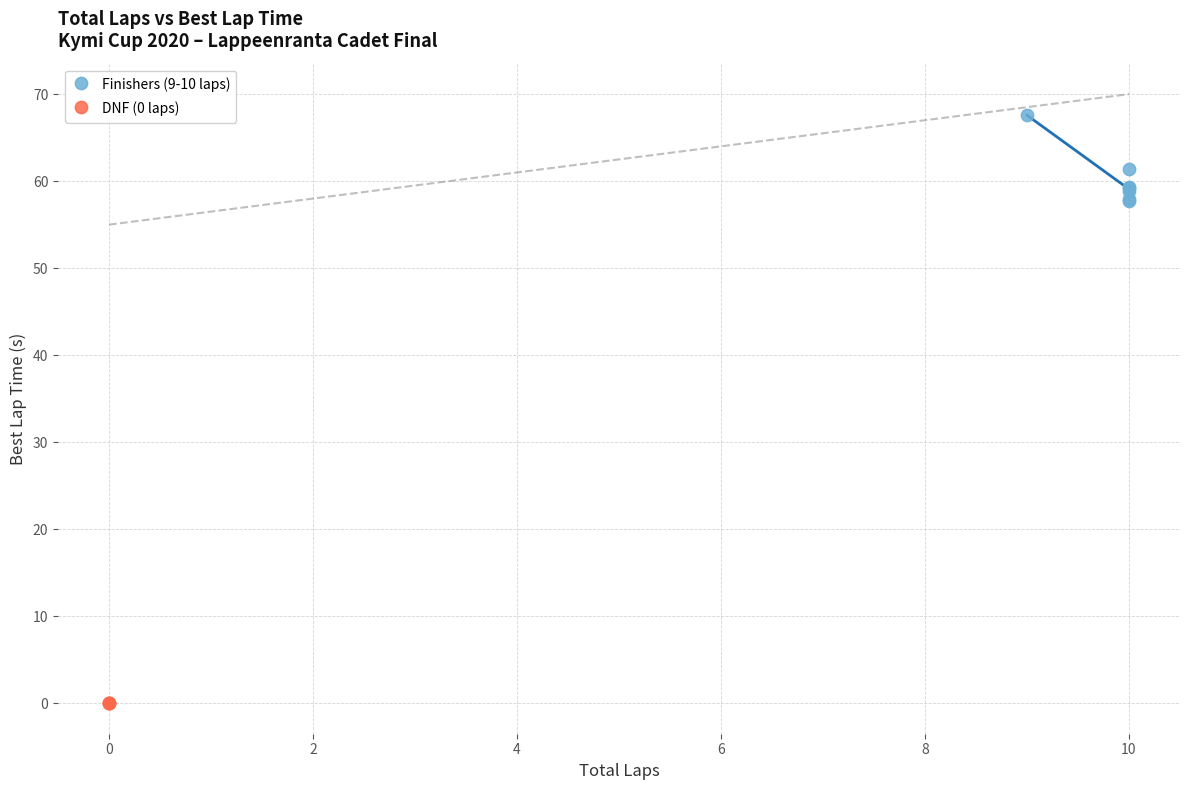

Which series contains the lowest Y value?

DNF (0 laps)